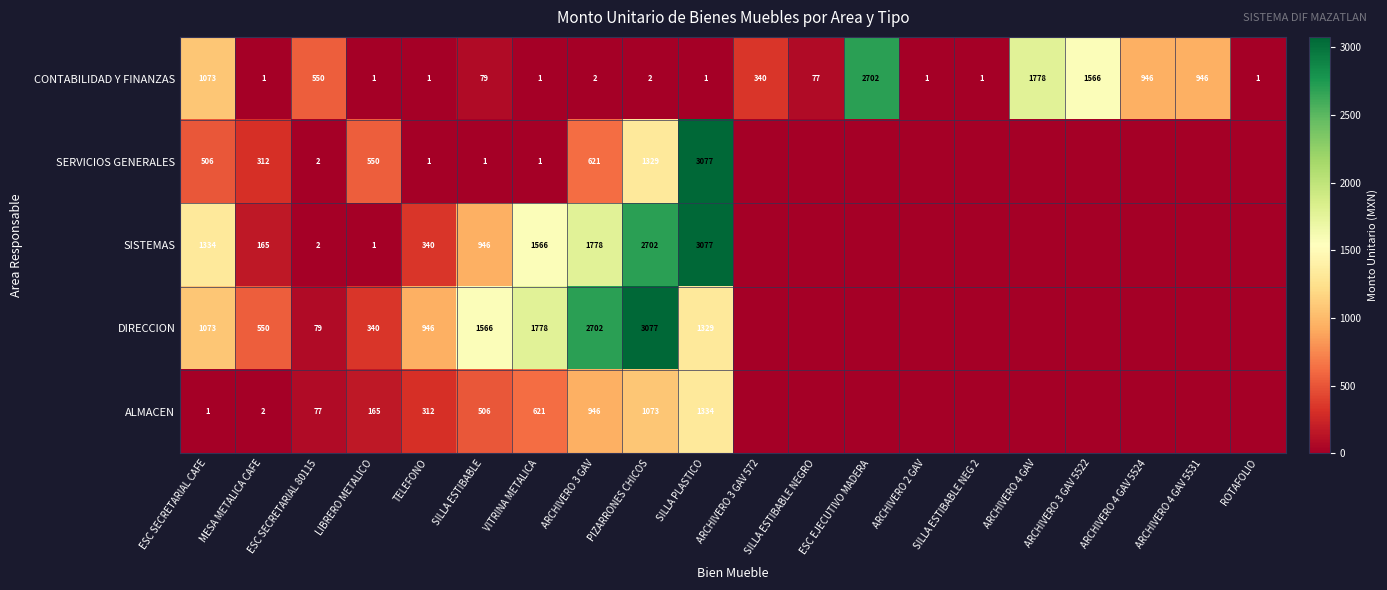

What is the sum of the SISTEMAS values at VITRINA METALICA and ARCHIVERO 3 GAV?

3344